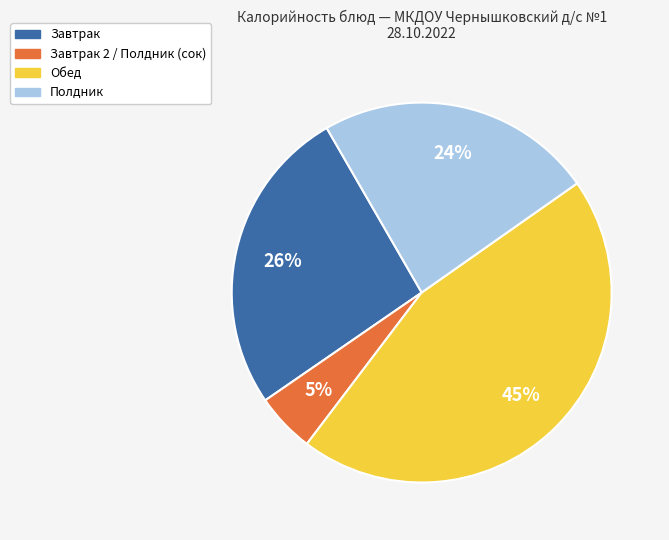

How many segments does this pie chart have?

4